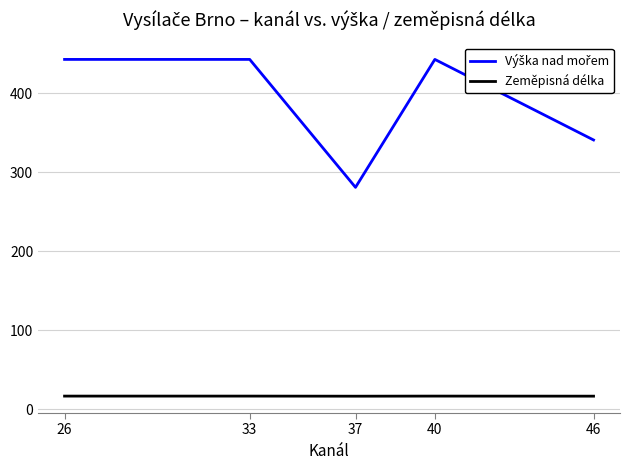

The value of Zeměpisná délka at 33 is 16.7. True or false?

True